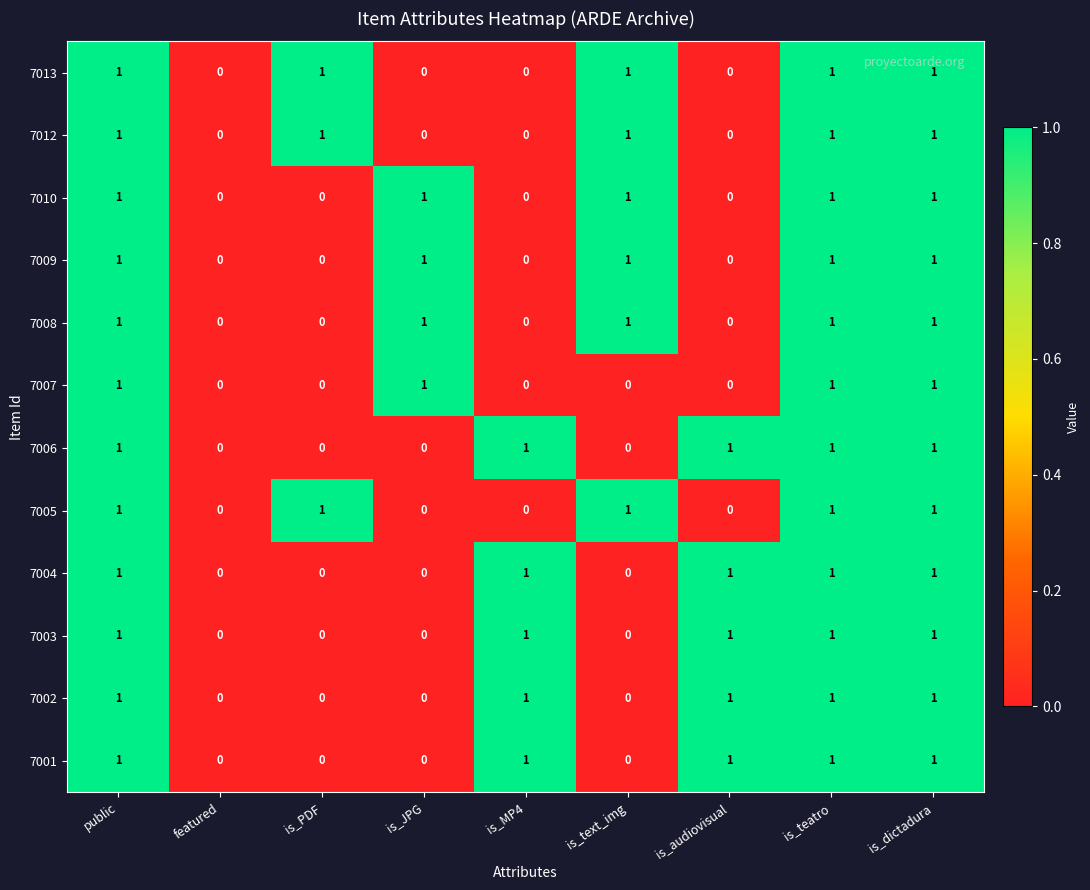

Is it true that 7006 equals 1 at featured?

False